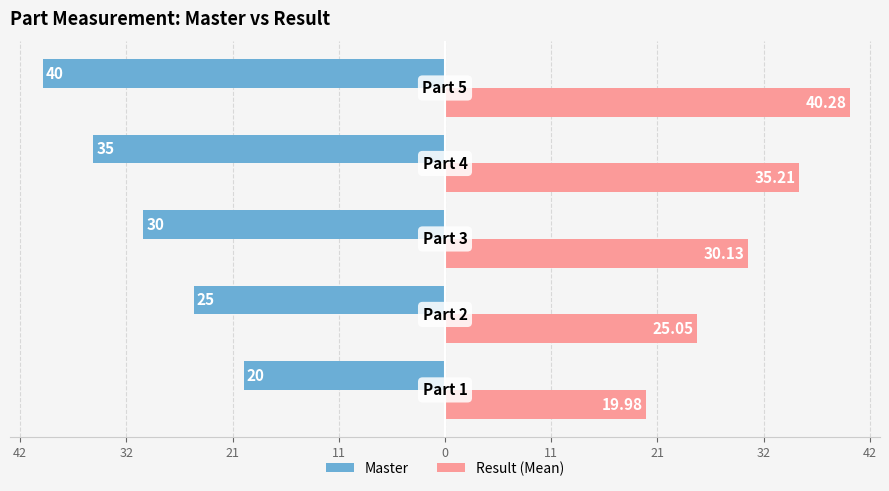

Reading left to right, extract all data points from this chart.

Master: 42=-20.0	32=-25.0	21=-30.0	11=-35.0	0=-40.0
Result (Mean): 42=20.0	32=25.1	21=30.1	11=35.2	0=40.3